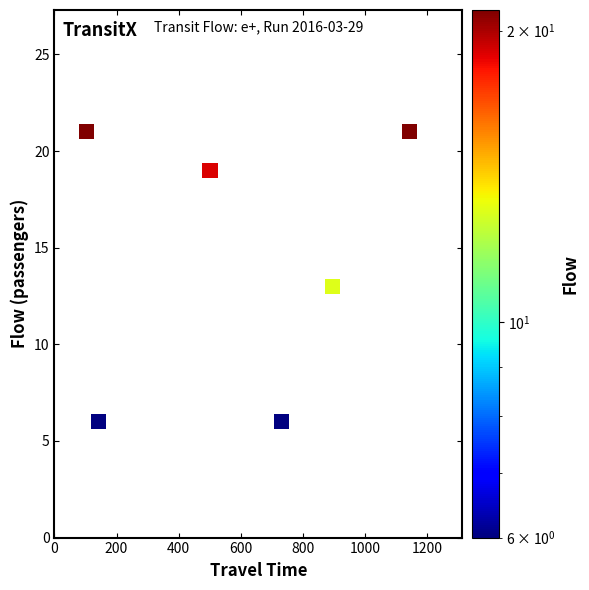

What is the range of Y values (max minus min)?

15